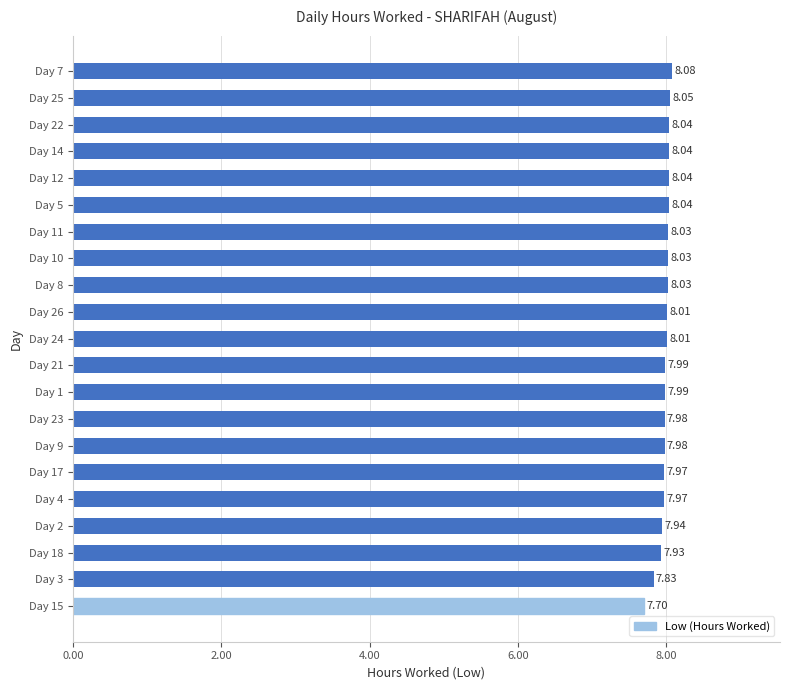

Which has a higher value, Day 24 or Day 15?

Day 24